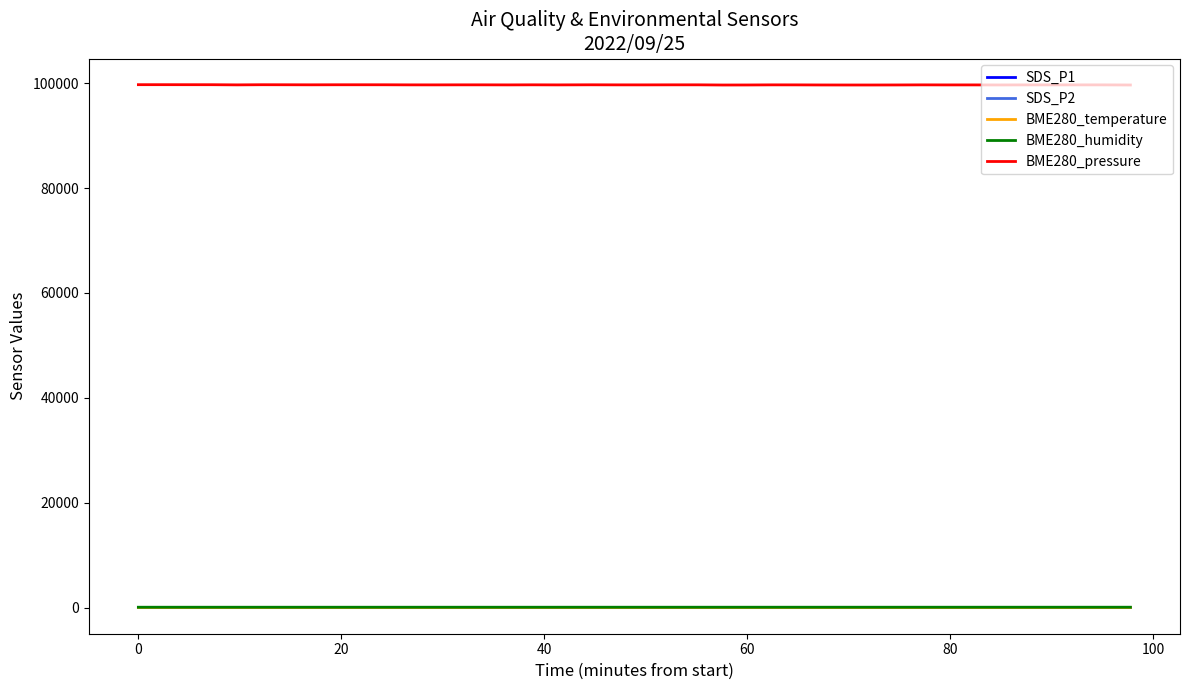

True or false: BME280_pressure and SDS_P1 cross at least once.

False